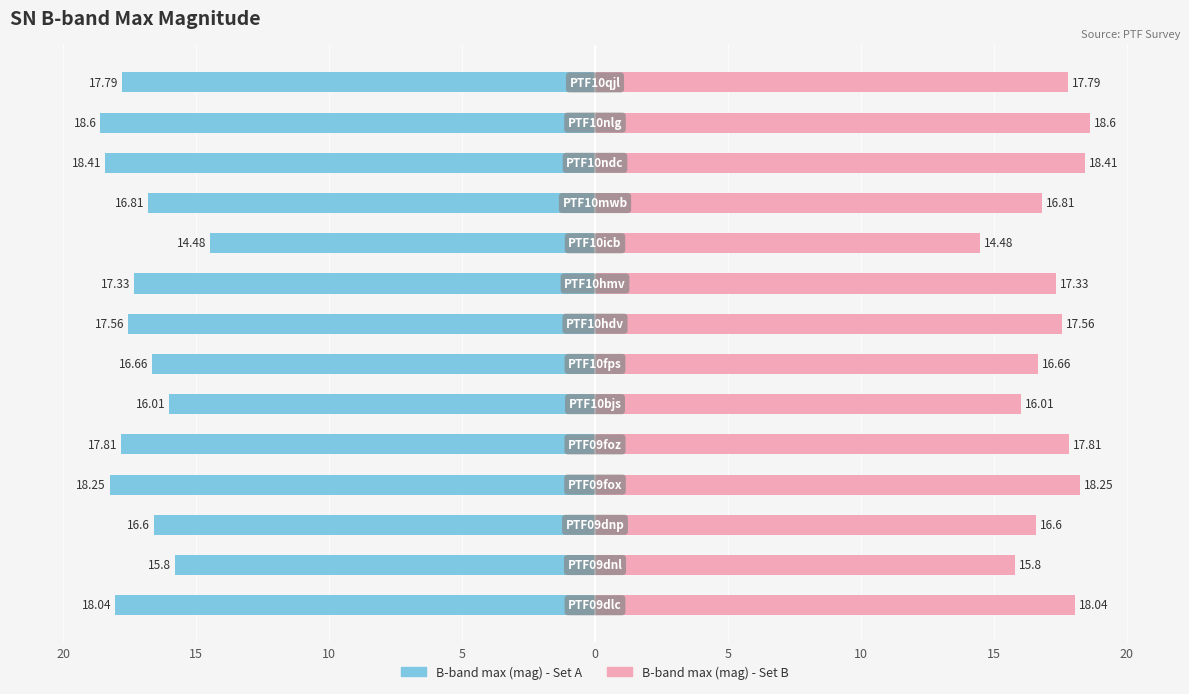

Reading left to right, list all the values displayed in this chart.

B-band max (mag) Left: -18.0	-15.8	-16.6	-18.2	-17.8	-16.0	-16.7	-17.6	-17.3	-14.5	-16.8	-18.4	-18.6	-17.8
B-band max (mag) Right: 18.0	15.8	16.6	18.2	17.8	16.0	16.7	17.6	17.3	14.5	16.8	18.4	18.6	17.8